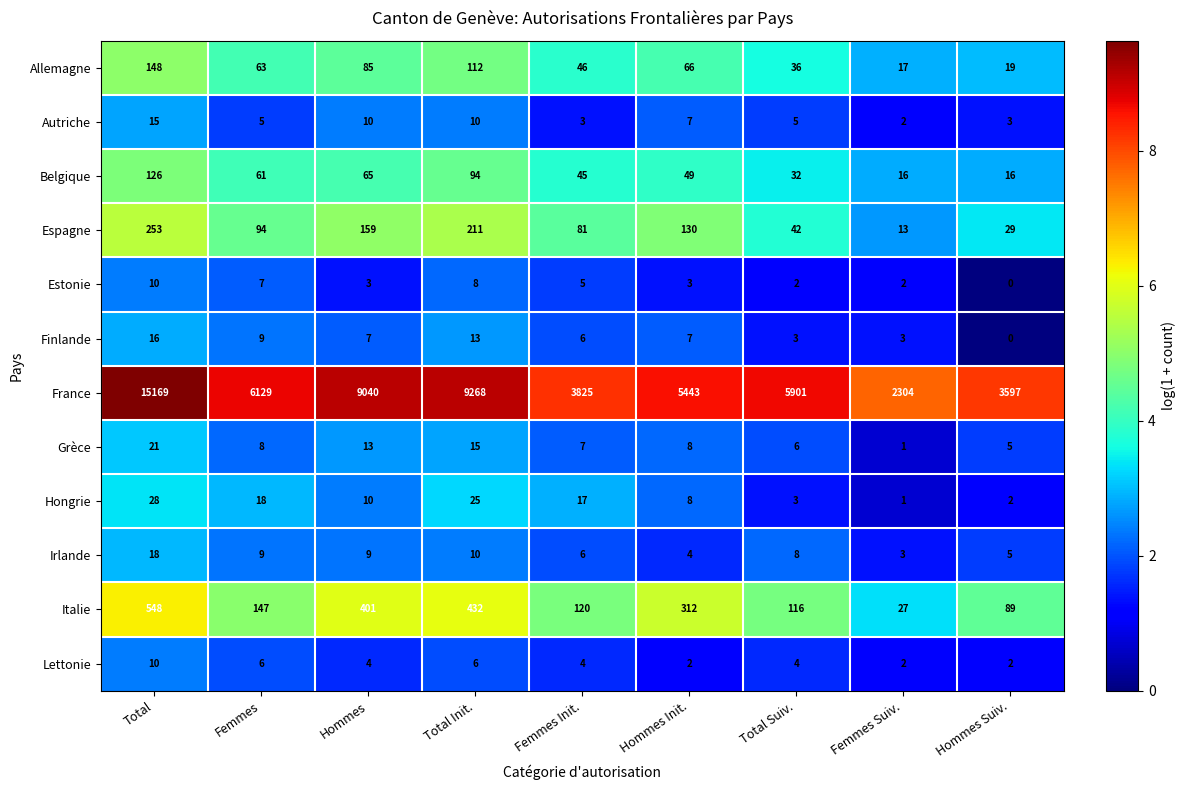

What is the total value across all series at Hommes Init.?

6039